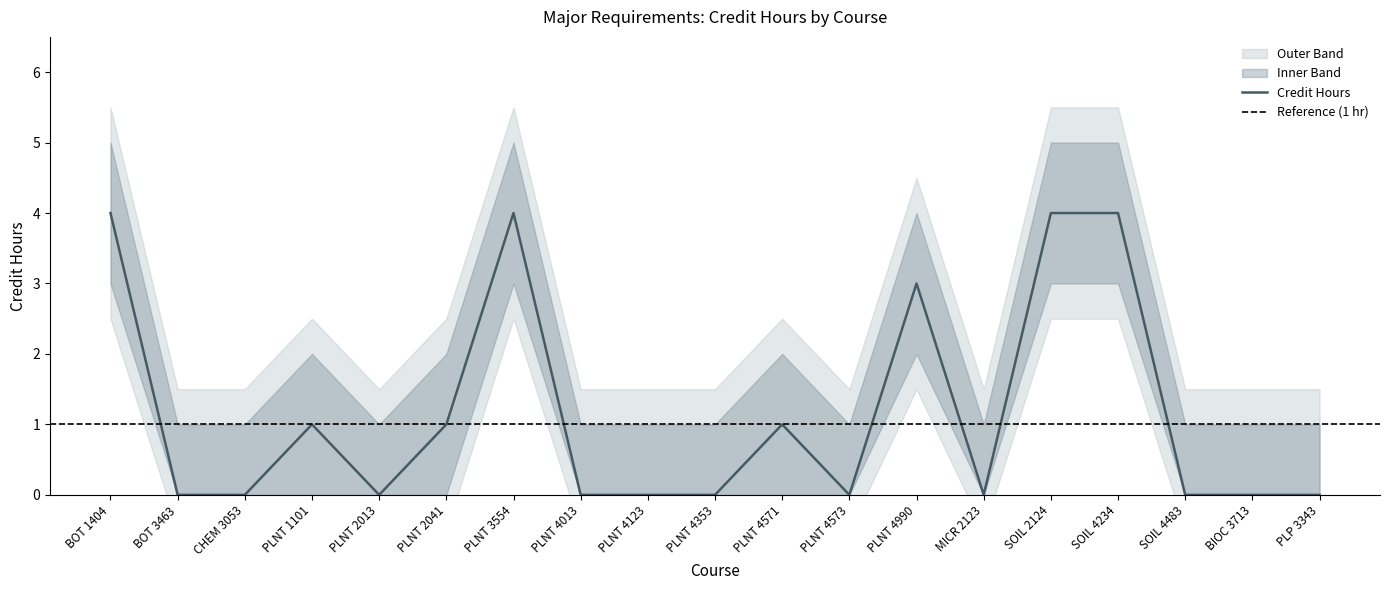

How many data points does each series have?

19